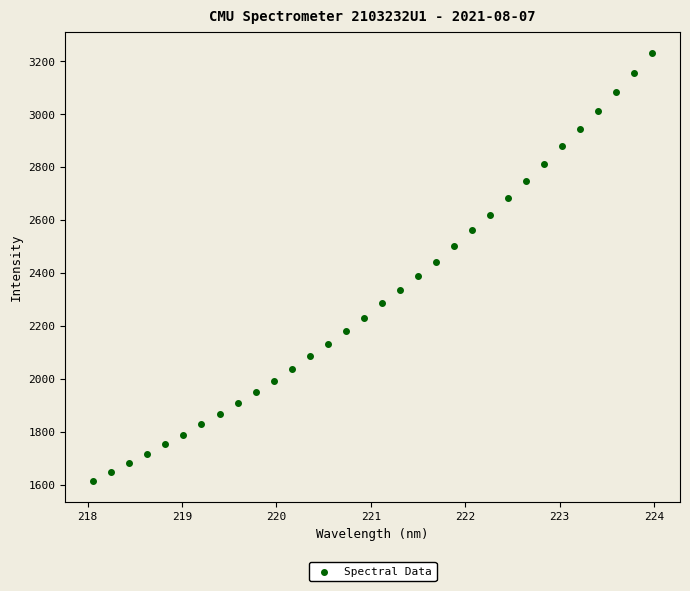

What is the range of X values (max minus min)?

5.9